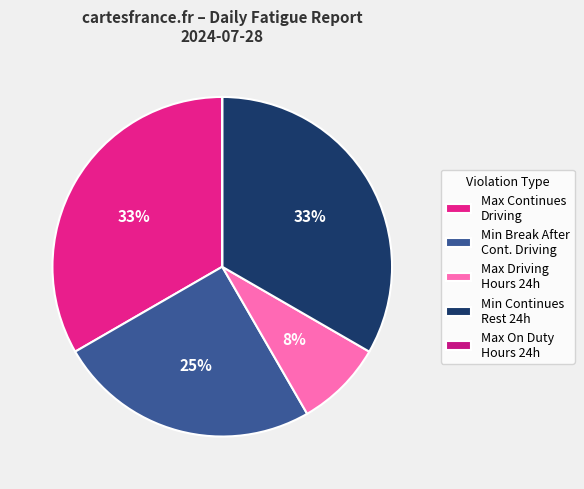

What is the smallest slice in the pie chart?

Max Driving Hours in 24 Hour Cycle